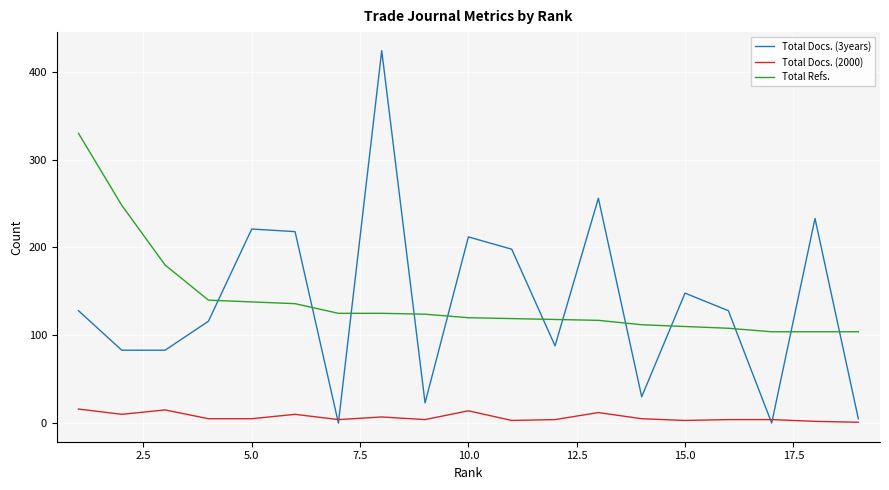

Which series has the largest range (max minus min)?

Total Docs. (3years)